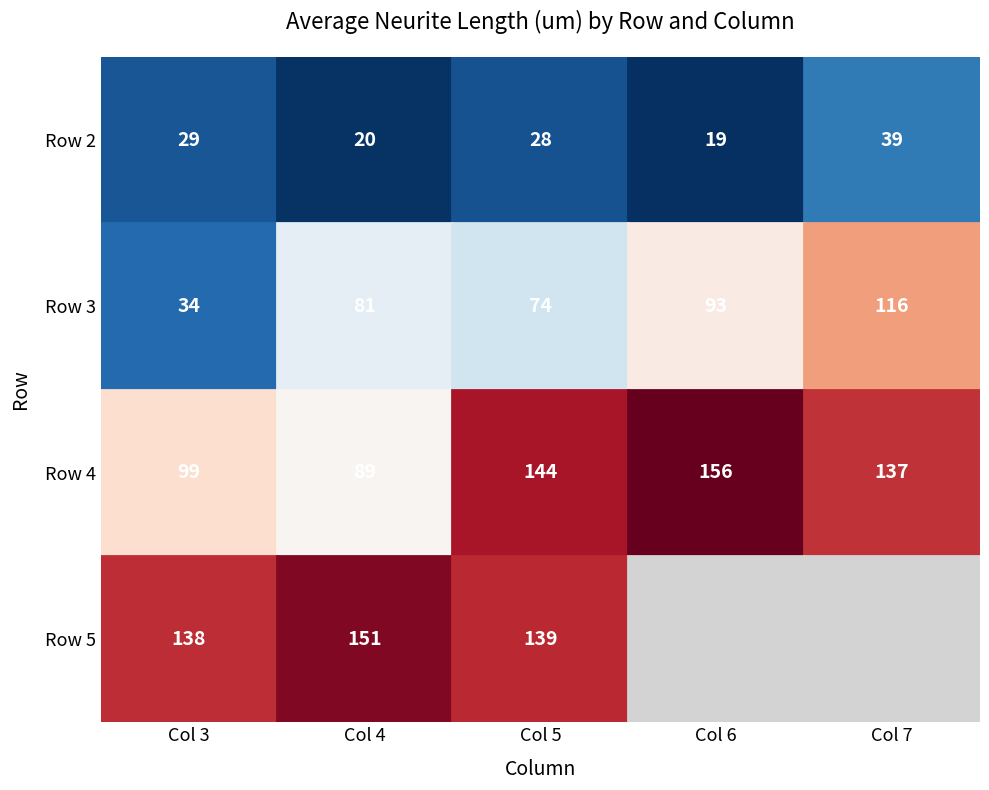

What is the total value across all series at 3?

300